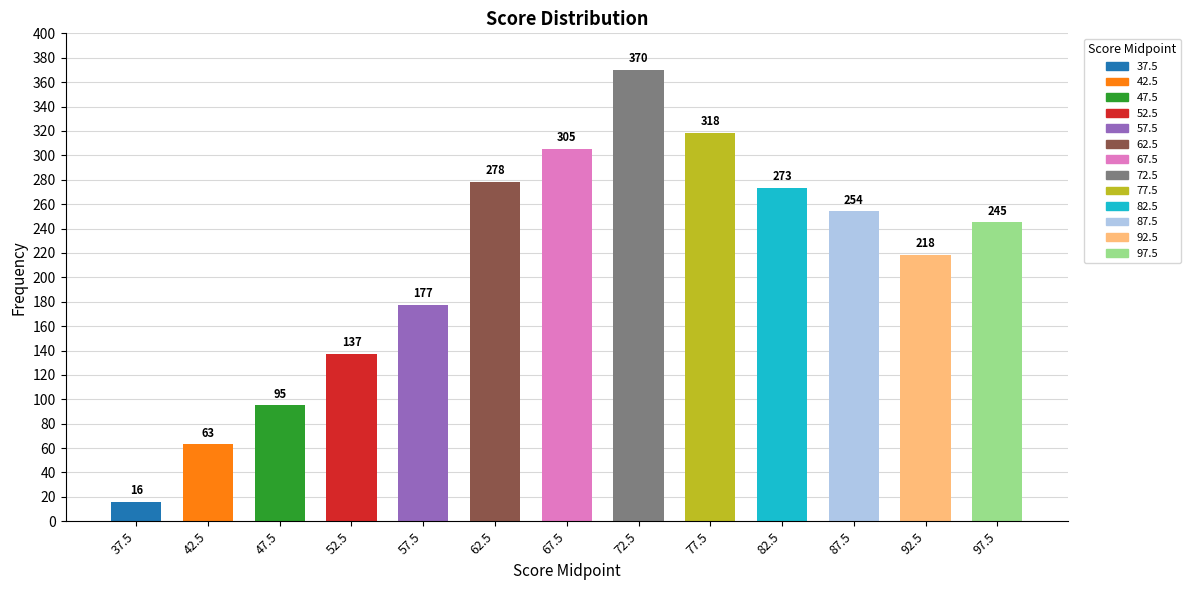

Count the number of categories in the chart.

13